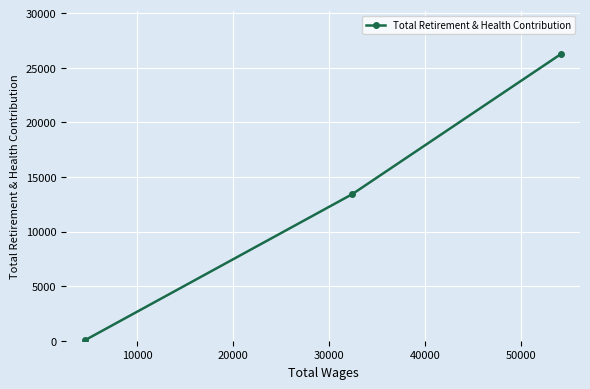

What is the maximum value shown in the chart?

26244